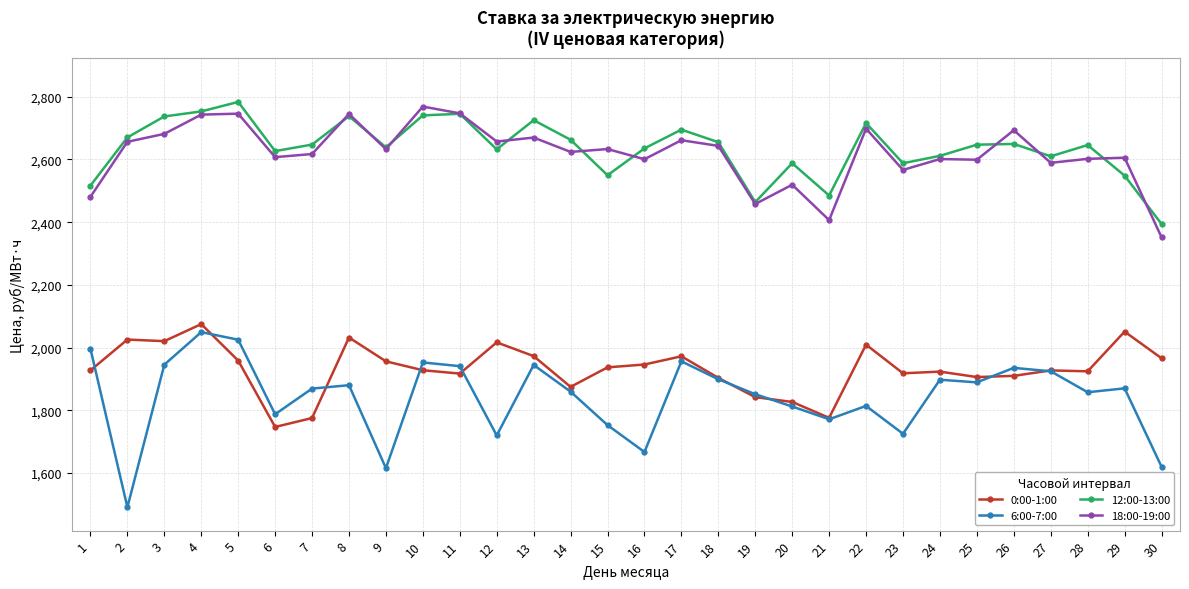

At which label does 12:00-13:00 first exceed 2647?

2